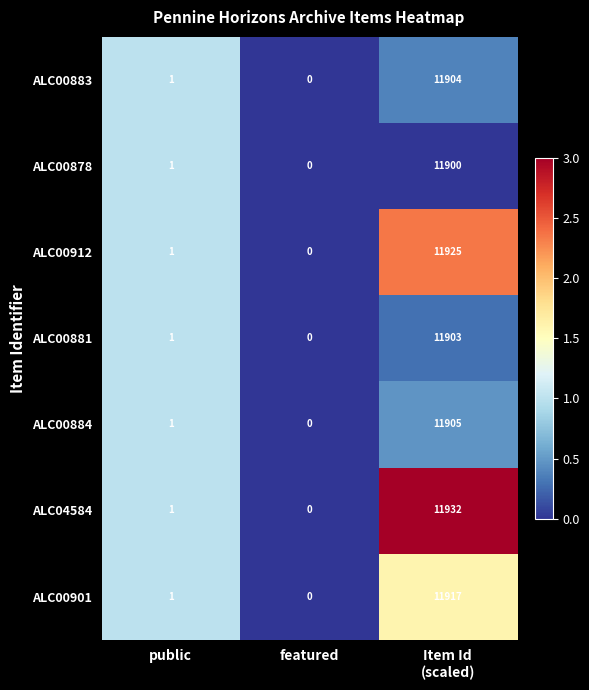

Where is ALC00883 nearest to the value 5952?

public